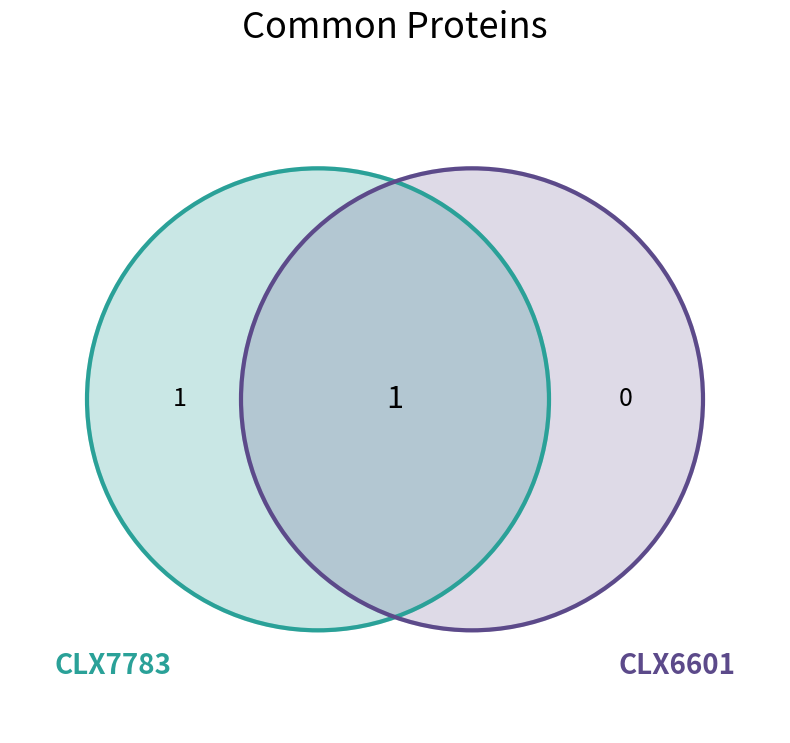

Does CLX7783 represent more than half of the total?

Yes